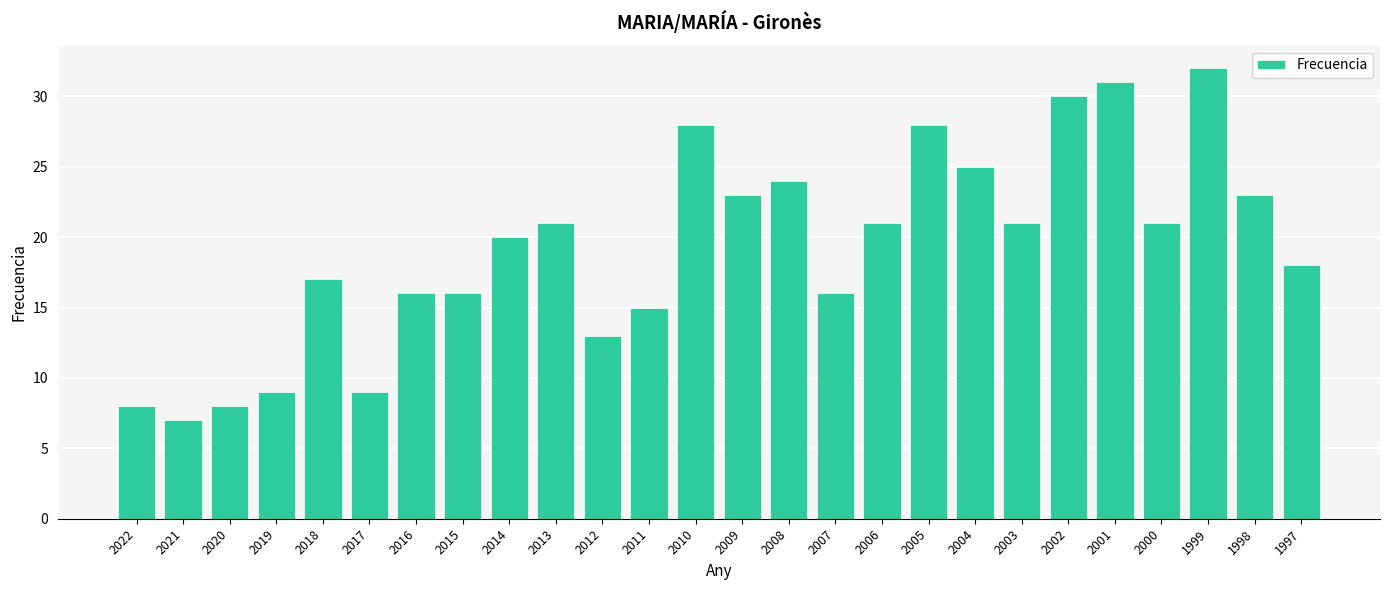

Which has a higher value, 2018 or 1997?

1997